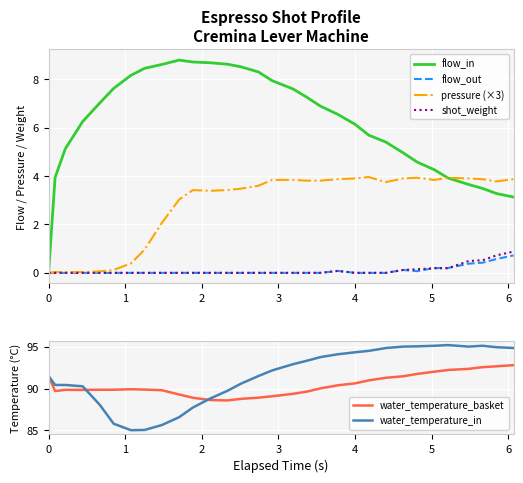

Rank the series at 21 from lowest to highest value.

flow_out, shot_weight, pressure (×3), flow_in, water_temperature_basket, water_temperature_in